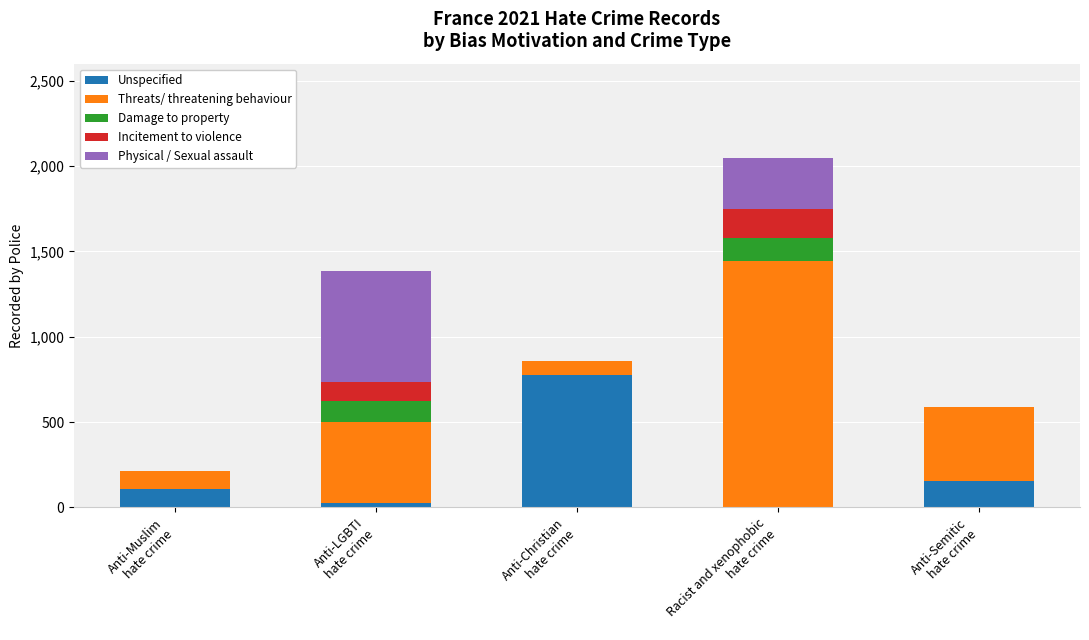

Count the number of data series in this chart.

5